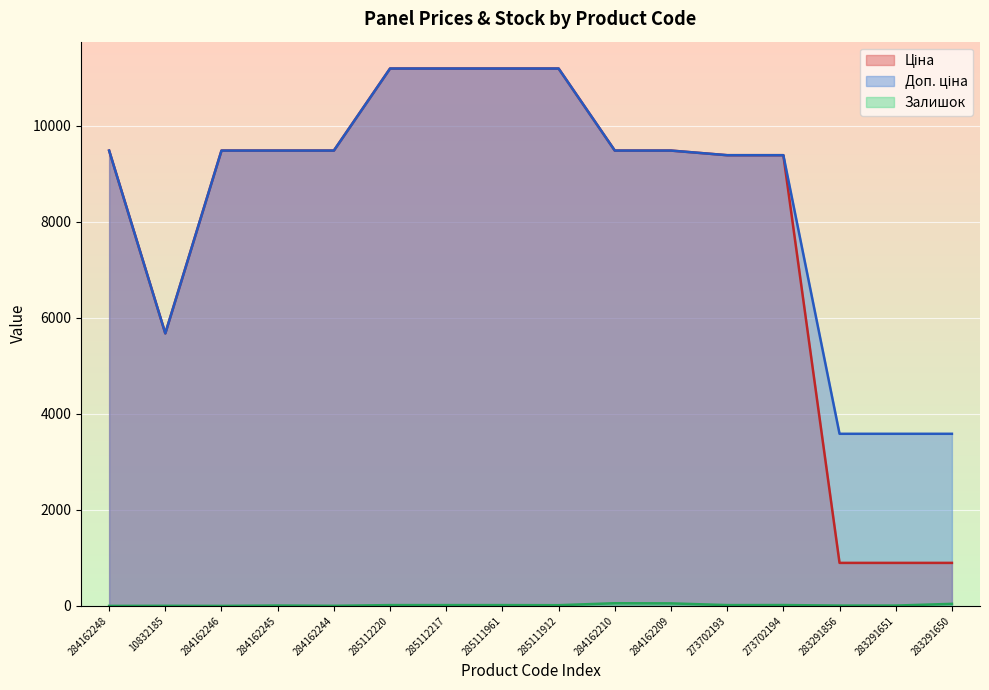

The Доп. ціна series shows 3583.6 at 283291856. True or false?

True